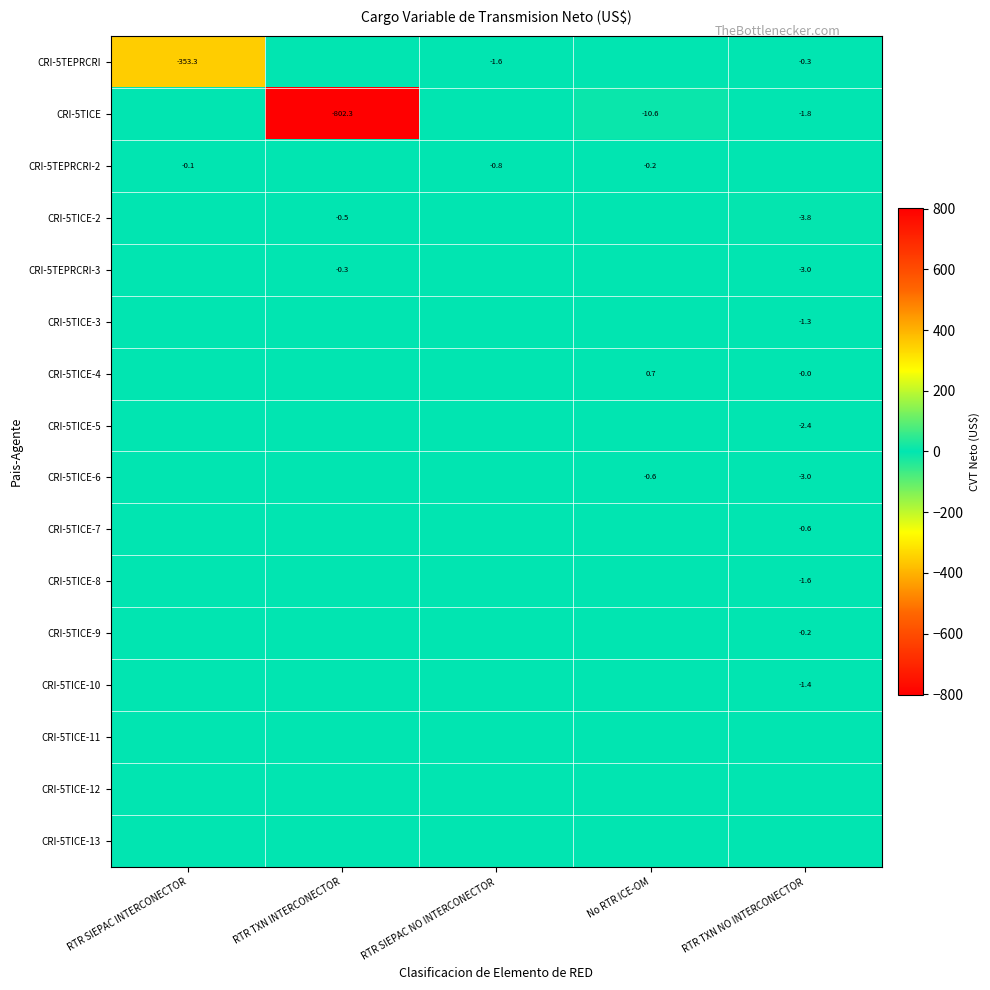

The CRI-5TEPRCRI series shows -188.3 at RTR SIEPAC INTERCONECTOR. True or false?

False